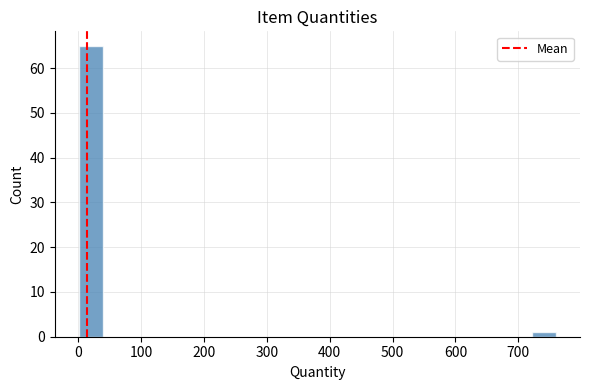

Read against the x-axis, roughly where is the centre of the tallest bar?

20